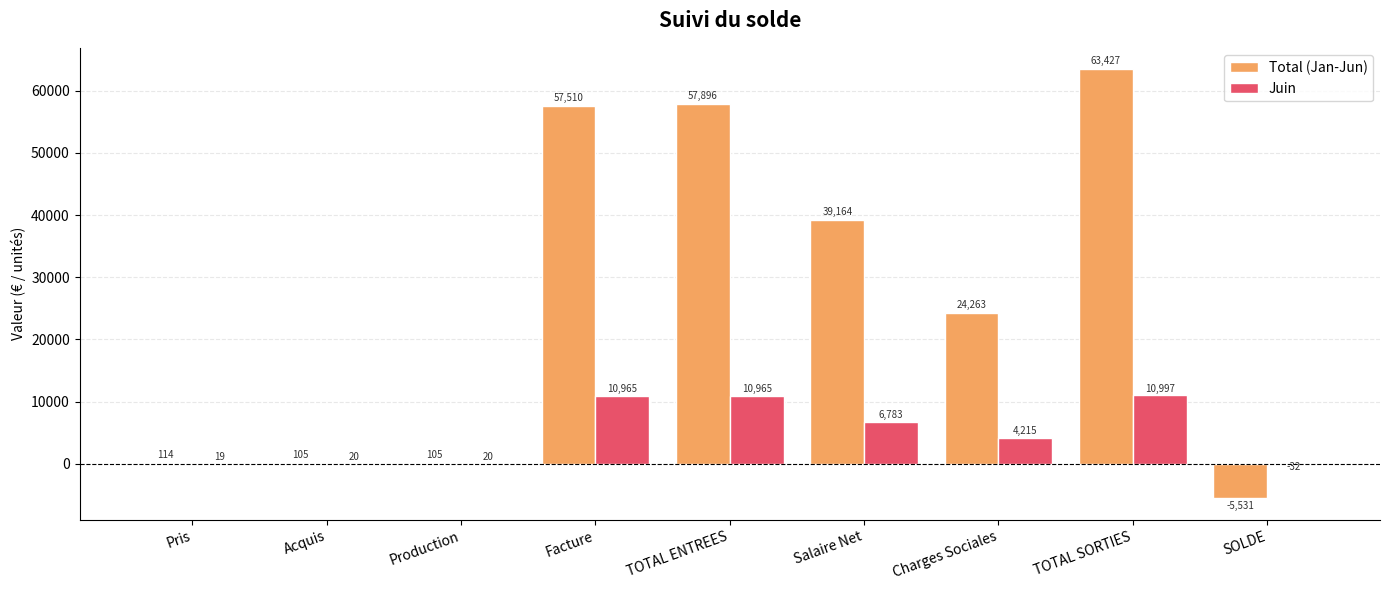

How many positive values does the Juin series have?

8